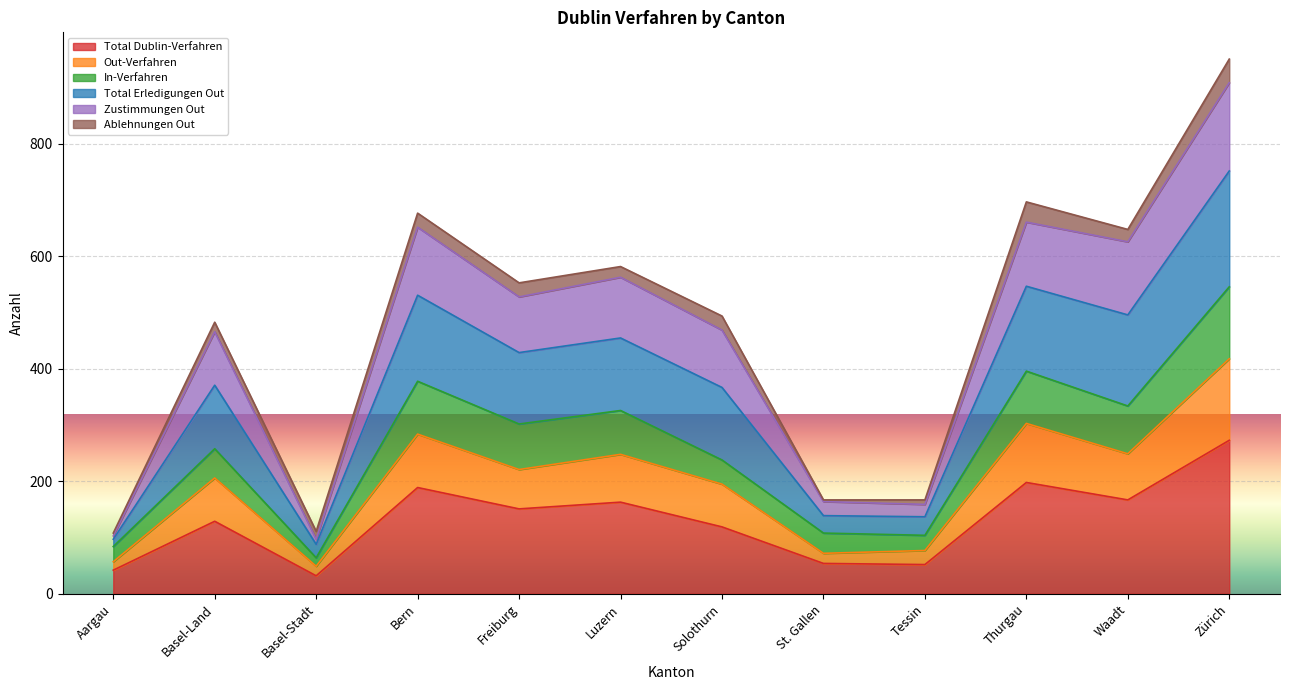

What position from the left is Aargau?

1